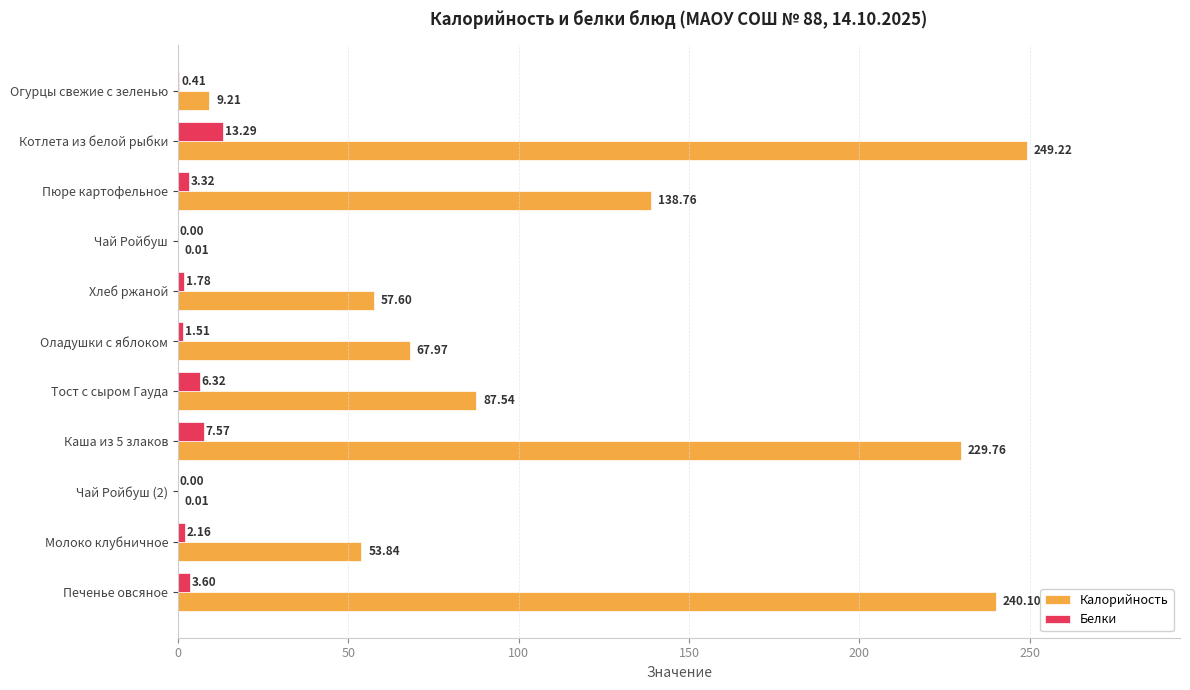

How many data points does each series have?

11